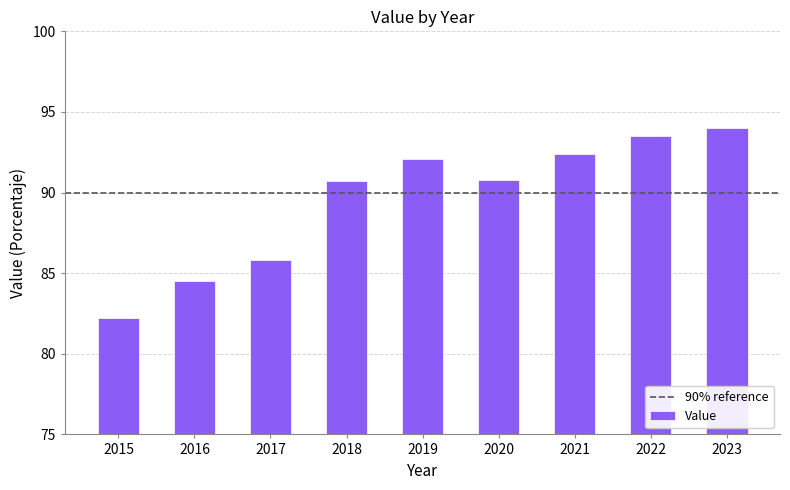

What is the minimum value shown in the chart?

82.2